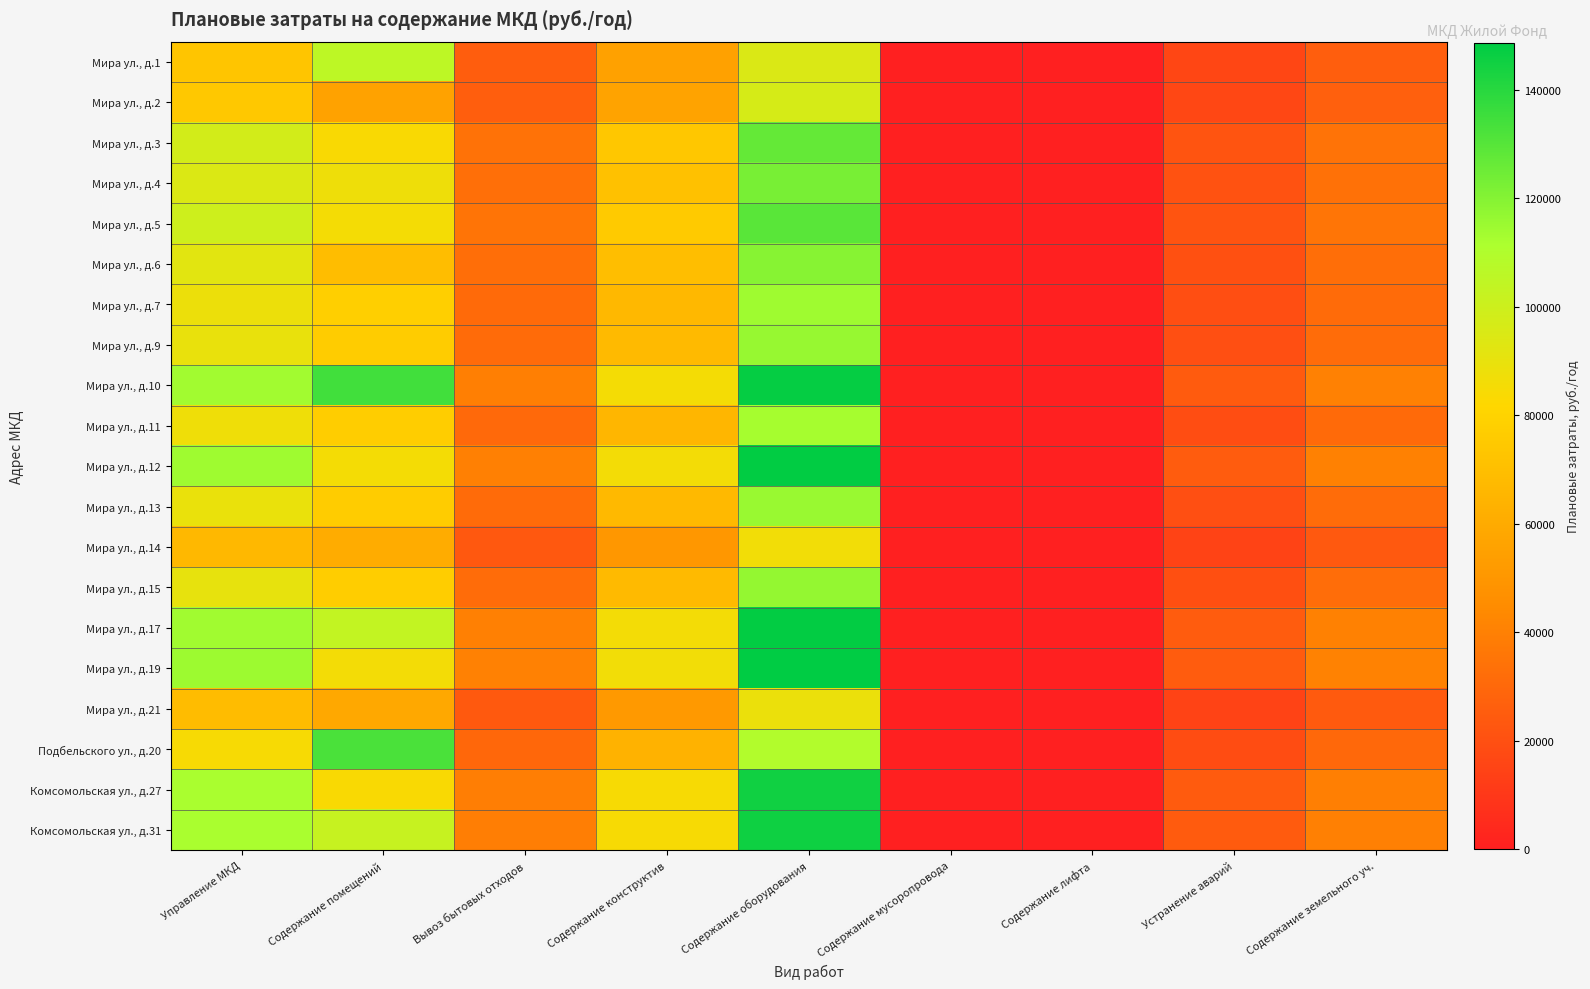

Reading left to right, transcribe all the data shown in this chart.

Мира ул., д.1: Управление МКД=73416.2	Содержание помещений=105647.8	Вывоз бытовых отходов=25665.8	Содержание конструктив=55310.9	Содержание оборудования=95102.9	Содержание мусоропровода=0.0	Содержание лифта=0.0	Устранение аварий=16115.8	Содержание земельного уч.=26063.8
Мира ул., д.2: Управление МКД=74731.4	Содержание помещений=55896.6	Вывоз бытовых отходов=26125.6	Содержание конструктив=56301.7	Содержание оборудования=96806.5	Содержание мусоропровода=0.0	Содержание лифта=0.0	Устранение аварий=16404.4	Содержание земельного уч.=26530.6
Мира ул., д.3: Управление МКД=97960.6	Содержание помещений=83890.4	Вывоз бытовых отходов=34246.4	Содержание конструктив=73802.3	Содержание оборудования=126897.5	Содержание мусоропровода=0.0	Содержание лифта=0.0	Устранение аварий=21503.6	Содержание земельного уч.=34777.4
Мира ул., д.4: Управление МКД=94590.9	Содержание помещений=87669.6	Вывоз бытовых отходов=33068.4	Содержание конструктив=71263.6	Содержание оборудования=122532.4	Содержание мусоропровода=0.0	Содержание лифта=0.0	Устранение аварий=20763.9	Содержание земельного уч.=33581.1
Мира ул., д.5: Управление МКД=99815.5	Содержание помещений=85478.9	Вывоз бытовых отходов=34894.9	Содержание конструктив=75199.8	Содержание оборудования=129300.3	Содержание мусоропровода=0.0	Содержание лифта=0.0	Устранение аварий=21910.7	Содержание земельного уч.=35435.9
Мира ул., д.6: Управление МКД=92230.8	Содержание помещений=68985.6	Вывоз бытовых отходов=32243.3	Содержание конструктив=69485.5	Содержание оборудования=119475.1	Содержание мусоропровода=0.0	Содержание лифта=0.0	Устранение аварий=20245.8	Содержание земельного уч.=32743.2
Мира ул., д.7: Управление МКД=88276.6	Содержание помещений=77989.6	Вывоз бытовых отходов=30860.9	Содержание конструктив=66506.5	Содержание оборудования=114352.9	Содержание мусоропровода=0.0	Содержание лифта=0.0	Устранение аварий=19377.8	Содержание земельного уч.=31339.4
Мира ул., д.9: Управление МКД=89516.4	Содержание помещений=76659.1	Вывоз бытовых отходов=31294.4	Содержание конструктив=67440.6	Содержание оборудования=115959.0	Содержание мусоропровода=0.0	Содержание лифта=0.0	Устранение аварий=19650.0	Содержание земельного уч.=31779.6
Мира ул., д.10: Управление МКД=113649.0	Содержание помещений=134592.5	Вывоз бытовых отходов=39731.0	Содержание конструктив=85621.8	Содержание оборудования=147220.2	Содержание мусоропровода=0.0	Содержание лифта=0.0	Устранение аварий=24947.4	Содержание земельного уч.=40347.0
Мира ул., д.11: Управление МКД=87094.3	Содержание помещений=76945.1	Вывоз бытовых отходов=30447.6	Содержание конструктив=65615.8	Содержание оборудования=112821.4	Содержание мусоропровода=0.0	Содержание лифта=0.0	Устранение аварий=19118.3	Содержание земельного уч.=30919.7
Мира ул., д.12: Управление МКД=114335.4	Содержание помещений=85519.2	Вывоз бытовых отходов=39970.9	Содержание конструктив=86138.9	Содержание оборудования=148109.3	Содержание мусоропровода=0.0	Содержание лифта=0.0	Устранение аварий=25098.0	Содержание земельного уч.=40590.6
Мира ул., д.13: Управление МКД=89197.6	Содержание помещений=76386.0	Вывоз бытовых отходов=31182.9	Содержание конструктив=67200.4	Содержание оборудования=115546.0	Содержание мусоропровода=0.0	Содержание лифта=0.0	Устранение аварий=19580.0	Содержание земельного уч.=31666.4
Мира ул., д.14: Управление МКД=66747.2	Содержание помещений=60778.0	Вывоз бытовых отходов=23334.4	Содержание конструктив=50286.5	Содержание оборудования=86463.9	Содержание мусоропровода=0.0	Содержание лифта=0.0	Устранение аварий=14651.8	Содержание земельного уч.=23696.2
Мира ул., д.15: Управление МКД=90008.0	Содержание помещений=77080.0	Вывоз бытовых отходов=31466.2	Содержание конструктив=67810.9	Содержание оборудования=116595.7	Содержание мусоропровода=0.0	Содержание лифта=0.0	Устранение аварий=19757.8	Содержание земельного уч.=31954.0
Мира ул., д.17: Управление МКД=114083.0	Содержание помещений=103880.4	Вывоз бытовых отходов=39882.7	Содержание конструктив=85948.7	Содержание оборудования=147782.3	Содержание мусоропровода=0.0	Содержание лифта=0.0	Устранение аварий=25042.6	Содержание земельного уч.=40501.0
Мира ул., д.19: Управление МКД=114742.8	Содержание помещений=85823.9	Вывоз бытовых отходов=40113.3	Содержание конструктив=86445.8	Содержание оборудования=148637.0	Содержание мусоропровода=0.0	Содержание лифта=0.0	Устранение аварий=25187.4	Содержание земельного уч.=40735.2
Мира ул., д.21: Управление МКД=68554.3	Содержание помещений=58707.7	Вывоз бытовых отходов=23966.1	Содержание конструктив=51648.0	Содержание оборудования=88804.8	Содержание мусоропровода=0.0	Содержание лифта=0.0	Устранение аварий=15048.5	Содержание земельного уч.=24337.7
Подбельского ул., д.20: Управление МКД=84639.9	Содержание помещений=132579.6	Вывоз бытовых отходов=29589.6	Содержание конструктив=63766.6	Содержание оборудования=109641.9	Содержание мусоропровода=0.0	Содержание лифта=0.0	Устранение аварий=18579.5	Содержание земельного уч.=30048.3
Комсомольская ул., д.27: Управление МКД=111970.8	Содержание помещений=83750.5	Вывоз бытовых отходов=39144.3	Содержание конструктив=84357.4	Содержание оборудования=145046.2	Содержание мусоропровода=0.0	Содержание лифта=0.0	Устранение аварий=24579.0	Содержание земельного уч.=39751.2
Комсомольская ул., д.31: Управление МКД=112055.0	Содержание помещений=102033.8	Вывоз бытовых отходов=39173.7	Содержание конструктив=84420.8	Содержание оборудования=145155.2	Содержание мусоропровода=0.0	Содержание лифта=0.0	Устранение аварий=24597.4	Содержание земельного уч.=39781.0